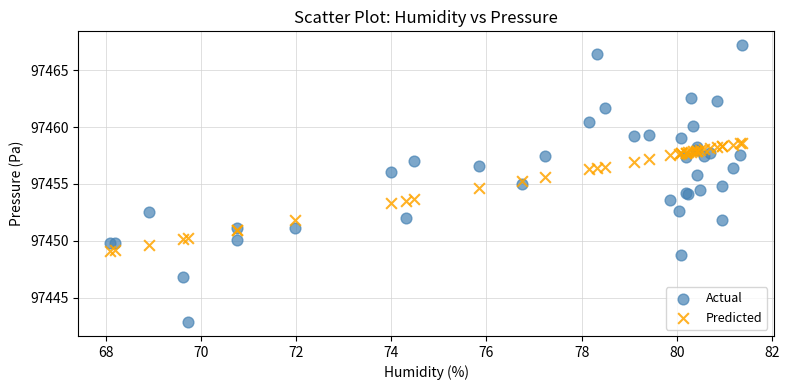

What are all the series names shown in the legend?

Actual, Predicted